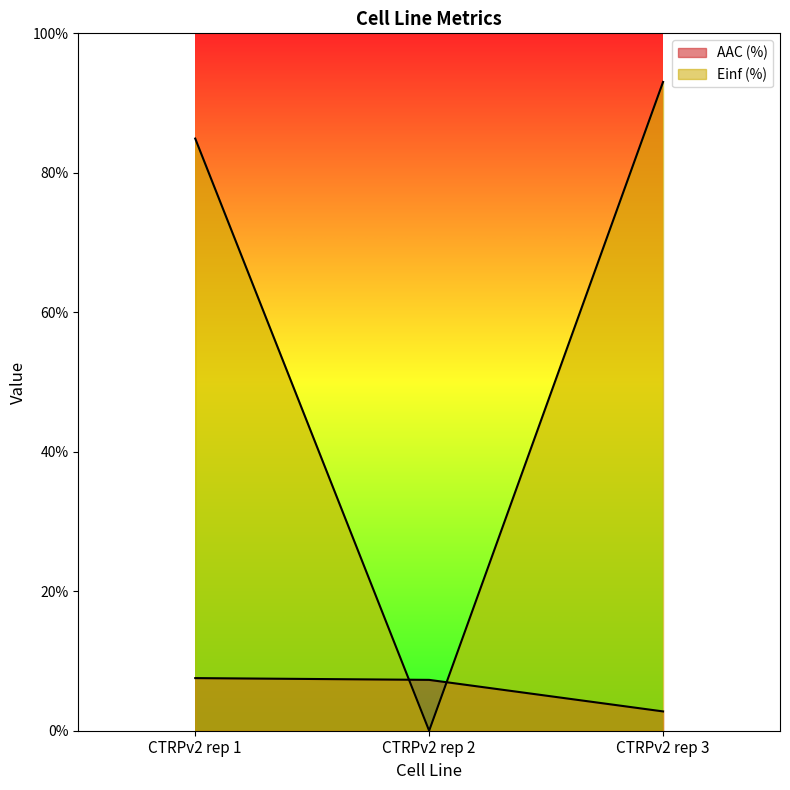

Reading right to left, what are all the values shown in this chart?

AAC (%): 2.8	7.3	7.5
Einf (%): 93.0	0.0	84.9